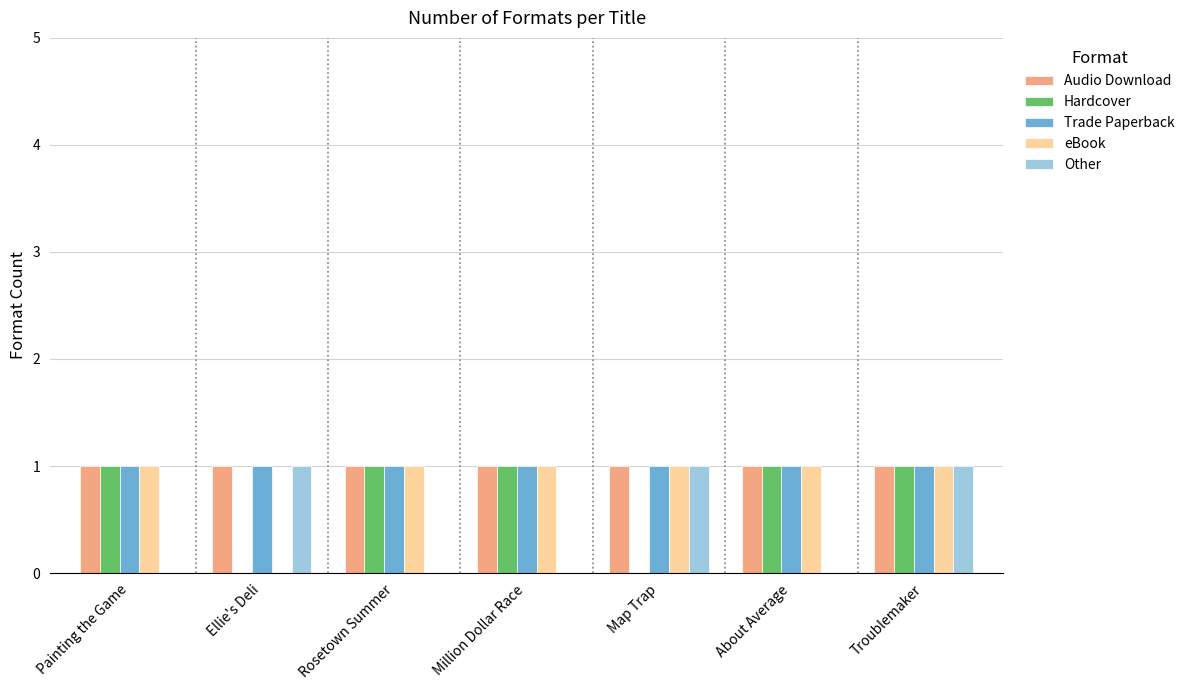

What are all the series names shown in the legend?

Audio Download, Hardcover, Trade Paperback, eBook, Other